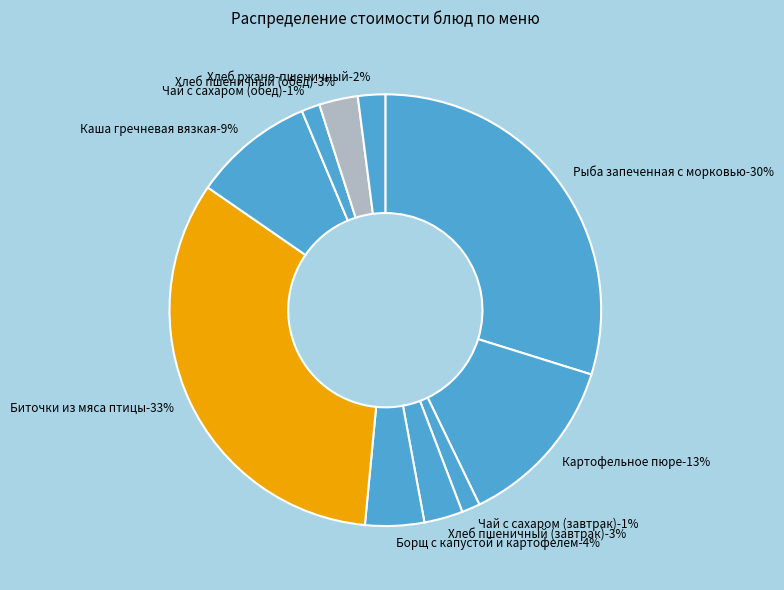

Does Чай с сахаром (обед) account for over 50% of the chart?

No